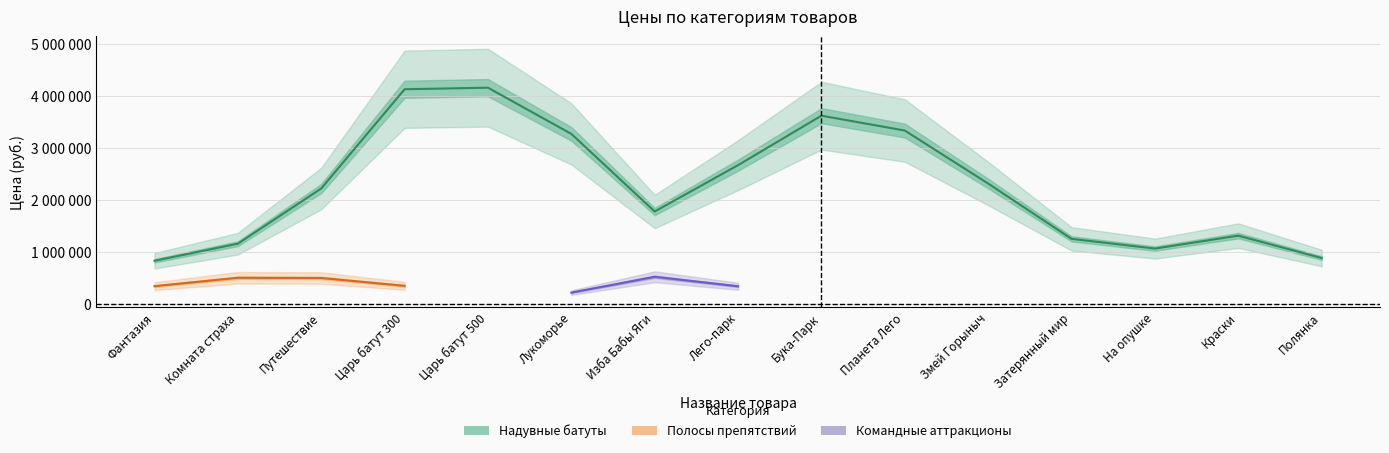

True or false: Полосы препятствий has a value of 701140 at Комната страха.

False